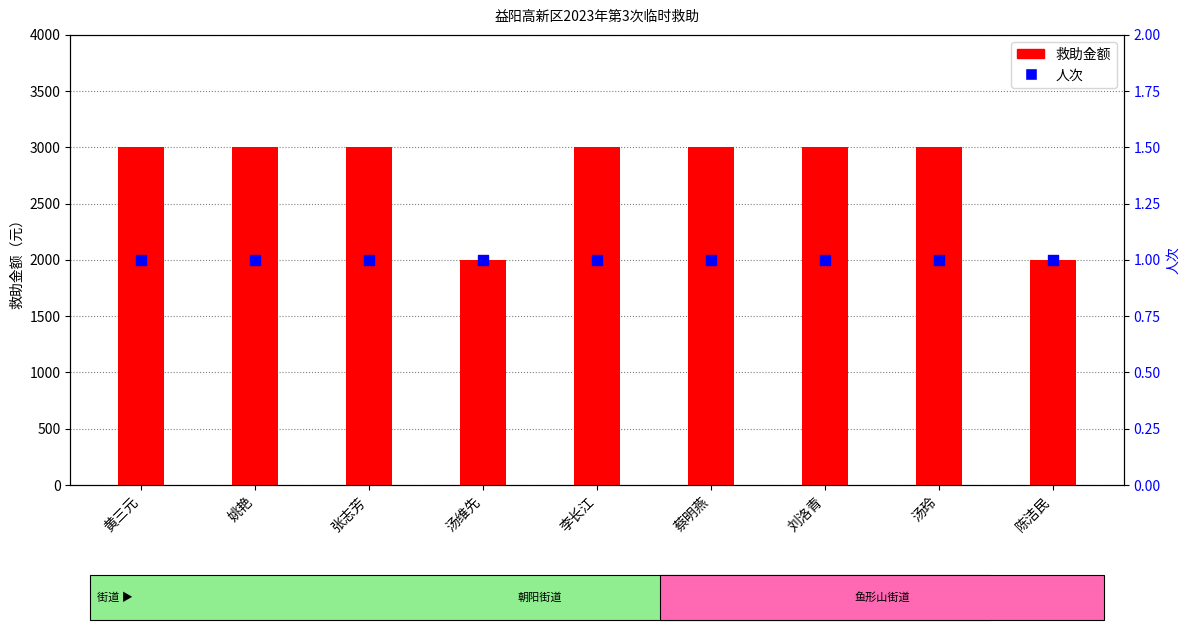

Which series contains the highest Y value?

救助金额